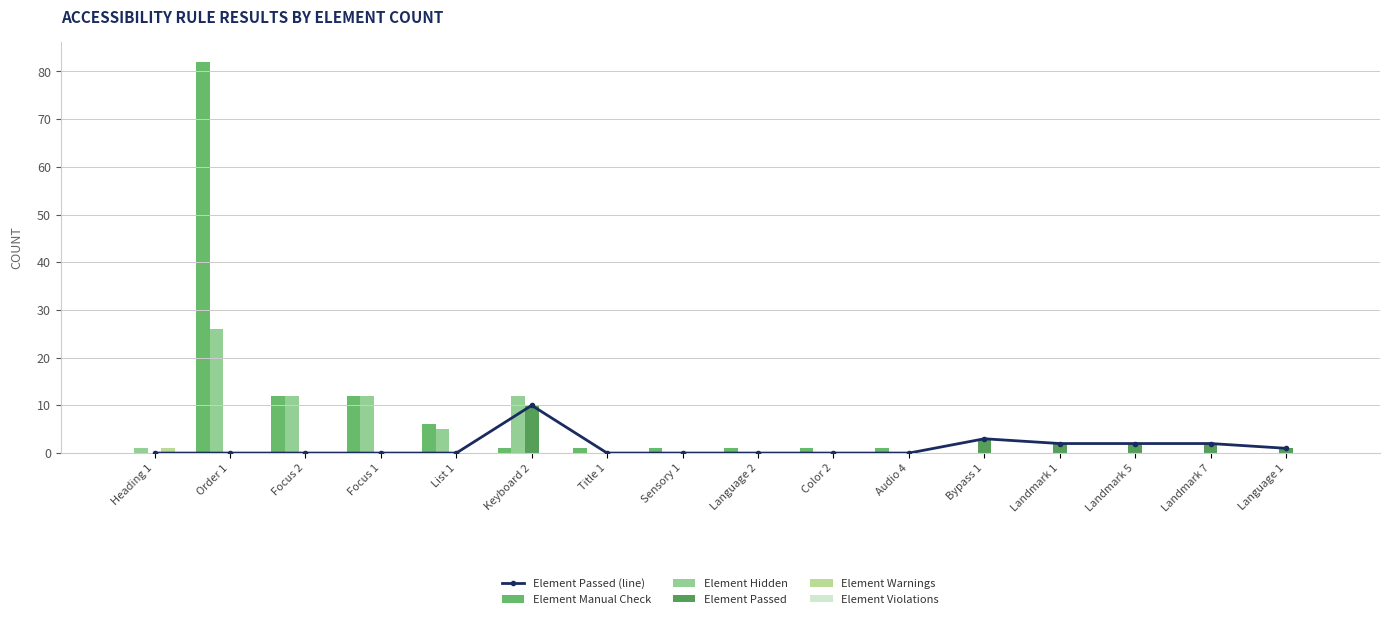

Reading right to left, transcribe all the data shown in this chart.

Element Passed (line): 1	2	2	2	3	0	0	0	0	0	10	0	0	0	0	0
Element Manual Check: 0	0	0	0	0	1	1	1	1	1	1	6	12	12	82	0
Element Hidden: 0	0	0	0	0	0	0	0	0	0	12	5	12	12	26	1
Element Passed: 1	2	2	2	3	0	0	0	0	0	10	0	0	0	0	0
Element Warnings: 0	0	0	0	0	0	0	0	0	0	0	0	0	0	0	1
Element Violations: 0	0	0	0	0	0	0	0	0	0	0	0	0	0	0	0